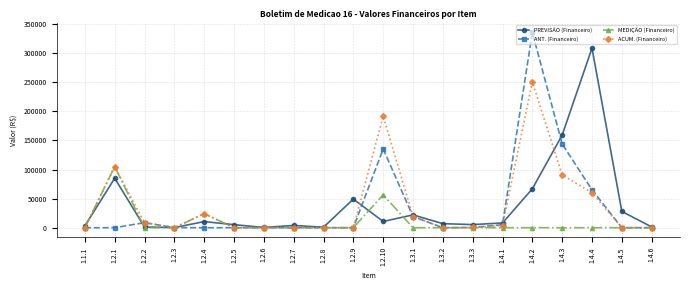

Rank the series at 1.4.2 from lowest to highest value.

MEDIÇÃO (Financeiro), PREVISÃO (Financeiro), ACUM. (Financeiro), ANT. (Financeiro)